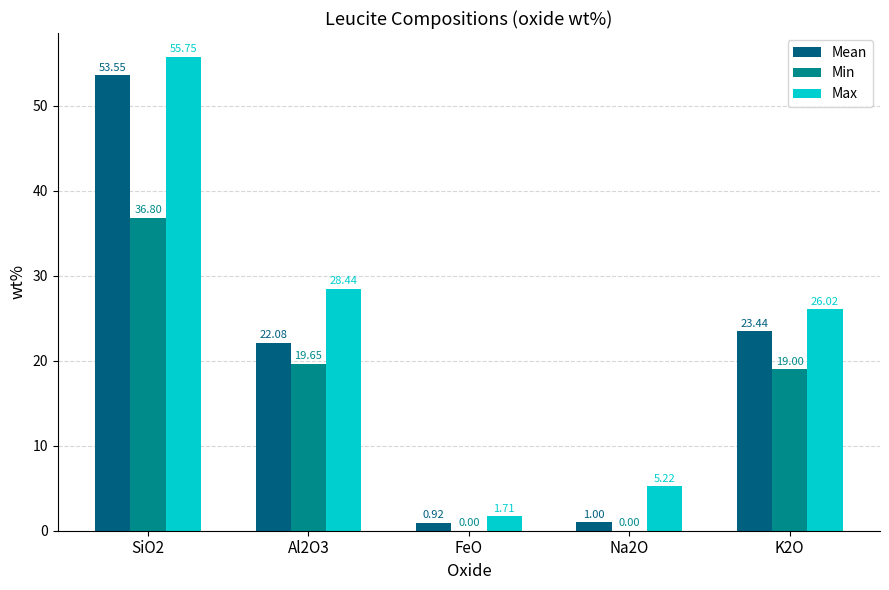

How many groups of bars are there?

5